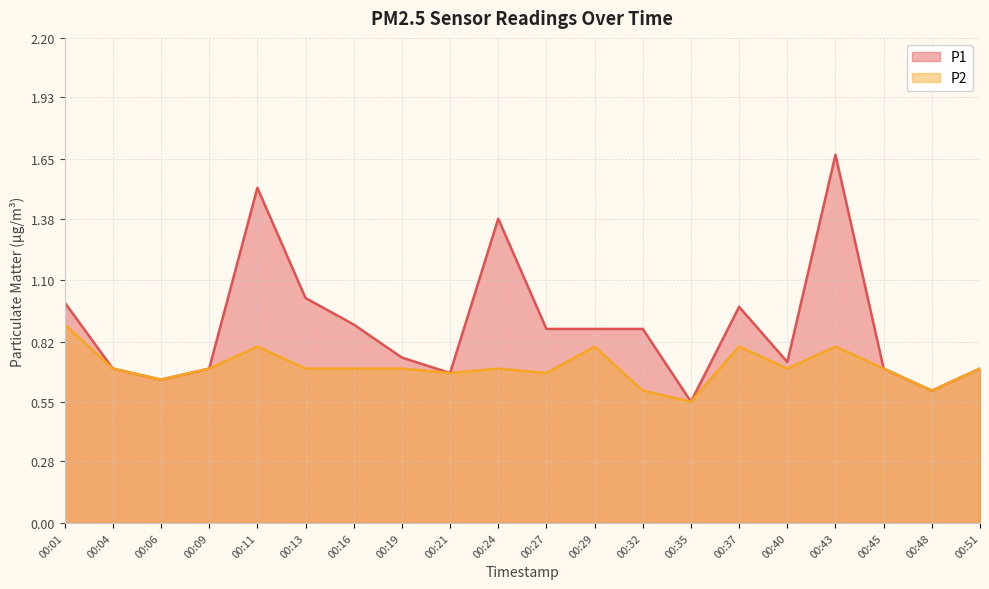

List the series in order of their overall mean, lowest first.

P2, P1